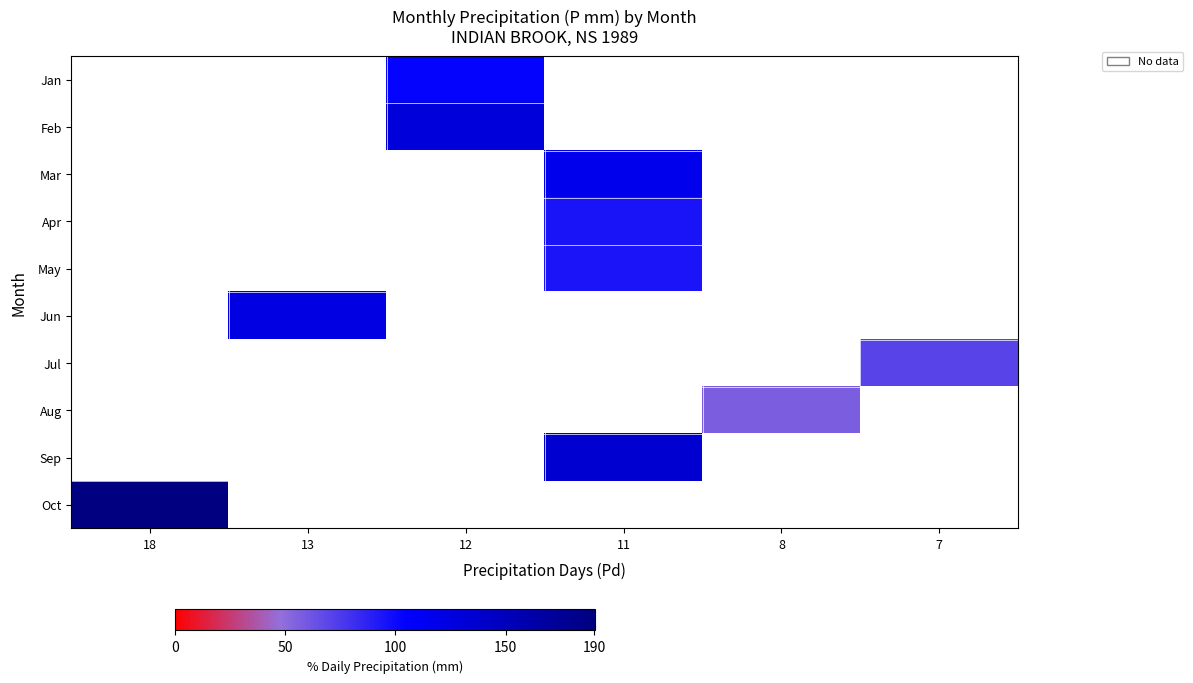

Count the number of data series in this chart.

10